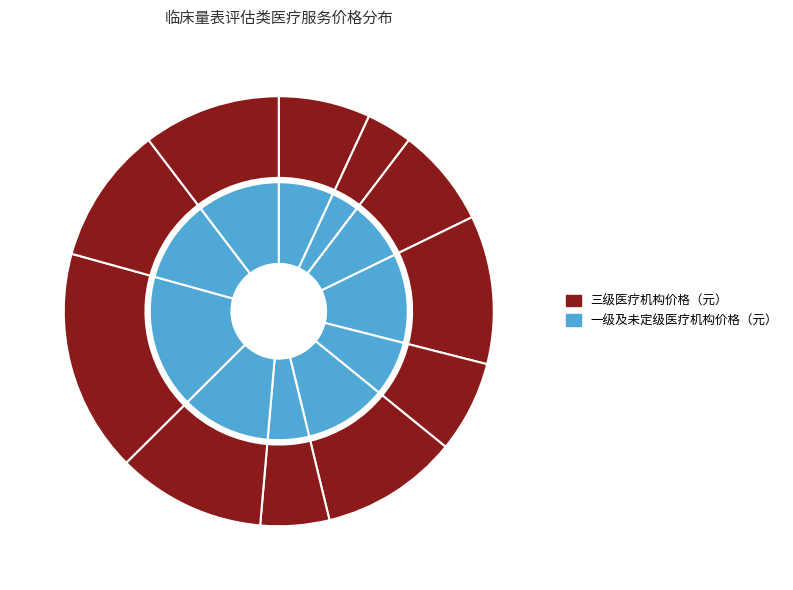

To the nearest percent, what portion does 临床量表评估（他评）-乙类评估（加收） represent?

5%